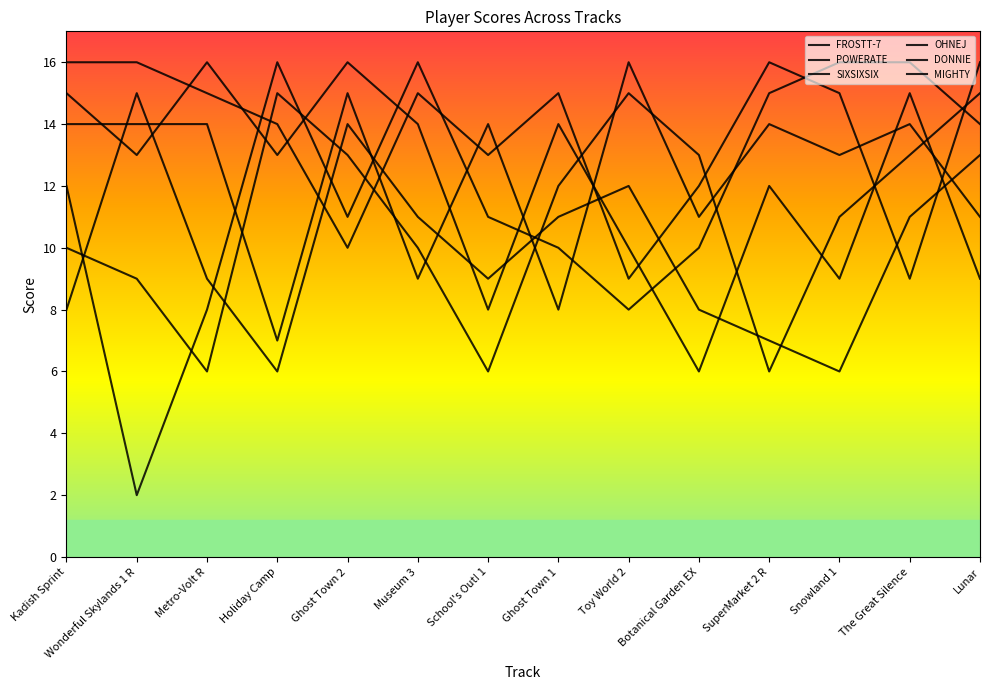

How many interior local peaks does the SIXSIXSIX series have?

5